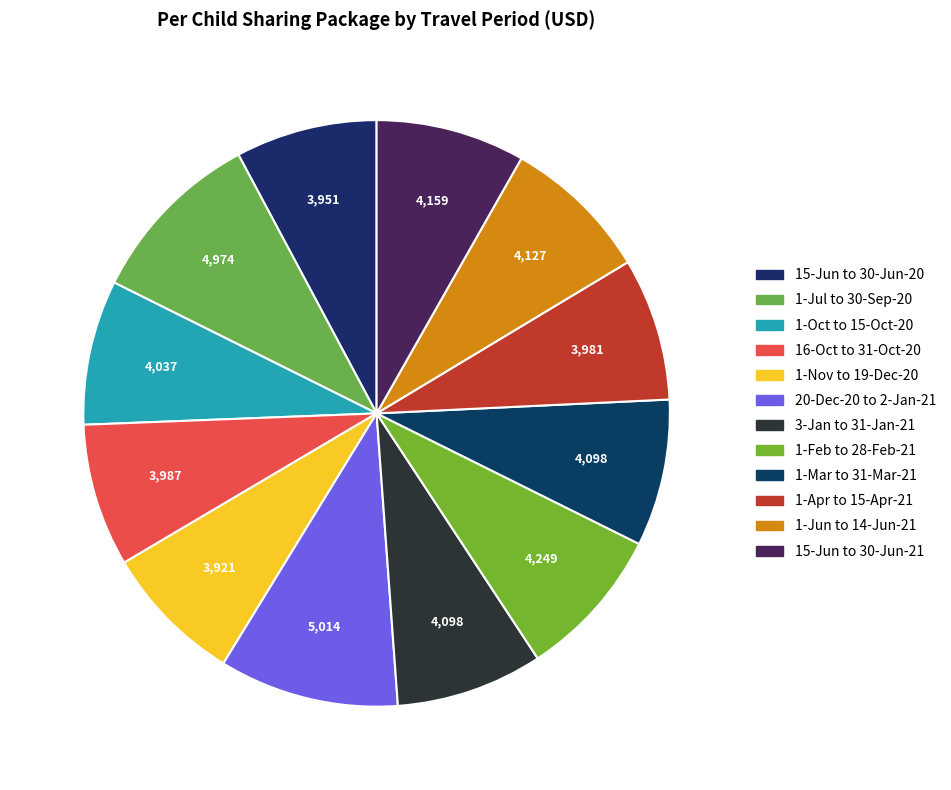

Count the number of slices in the pie.

12